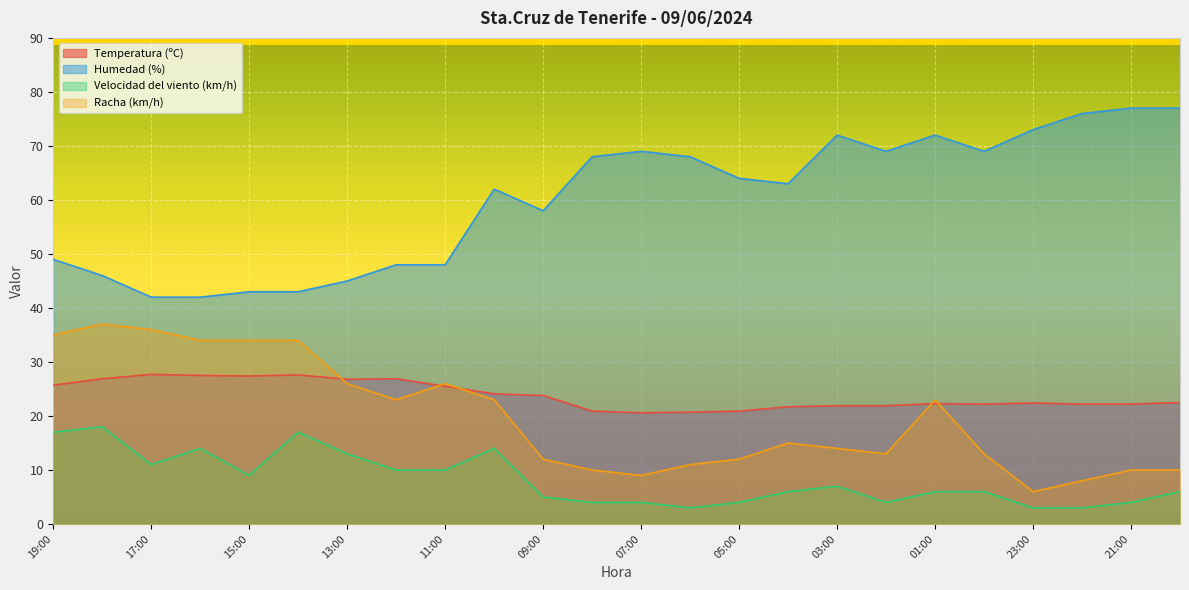

True or false: Velocidad del viento (km/h) and Humedad (%) intersect in this chart.

False